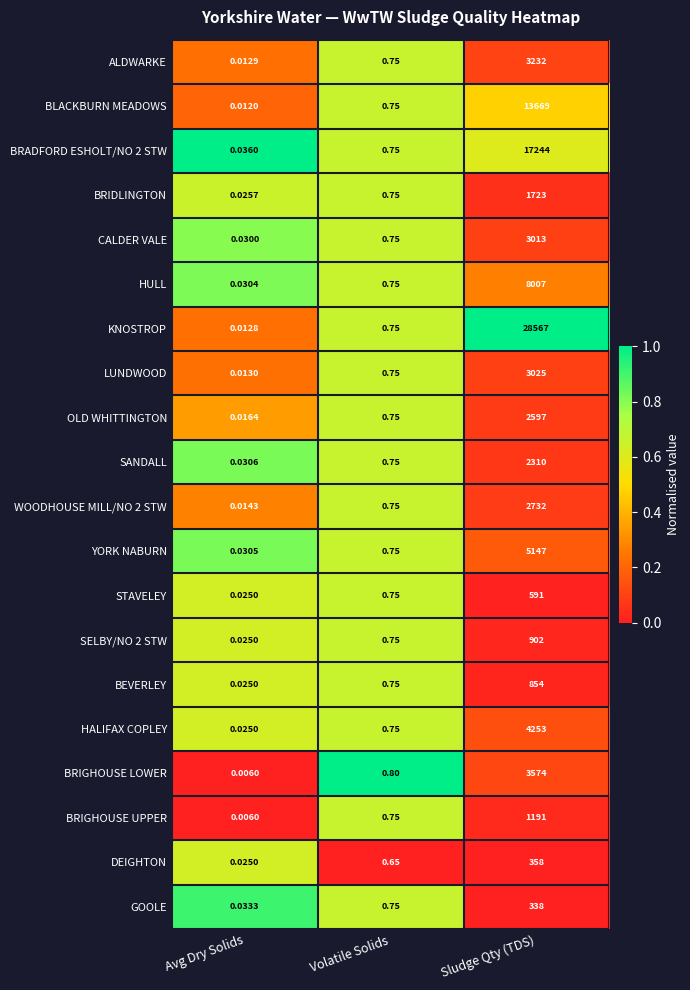

At which label is HULL closest to 4003?

Volatile Solids